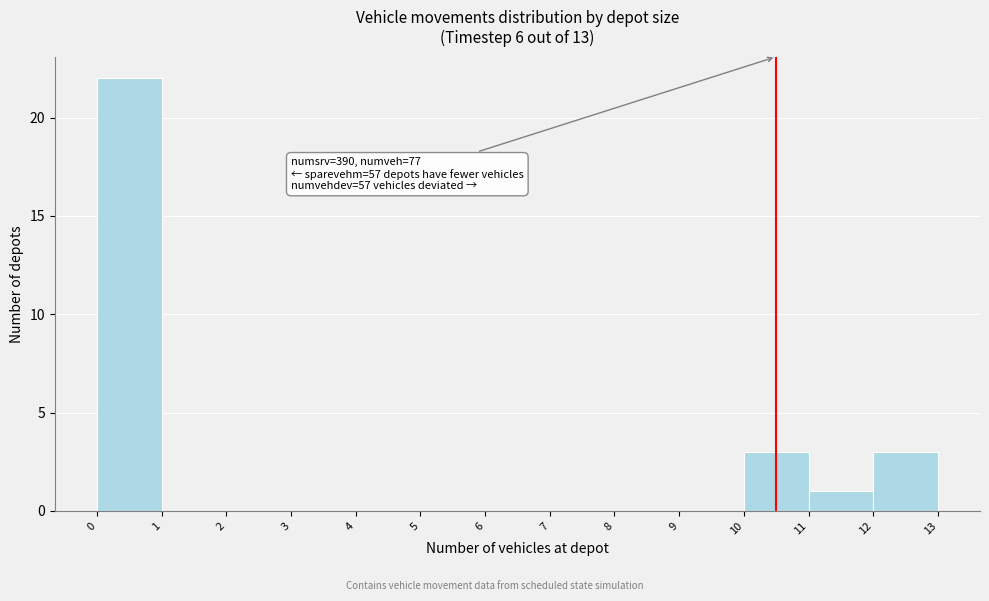

Over which range of the x-axis is the bar tallest?

0 to 1